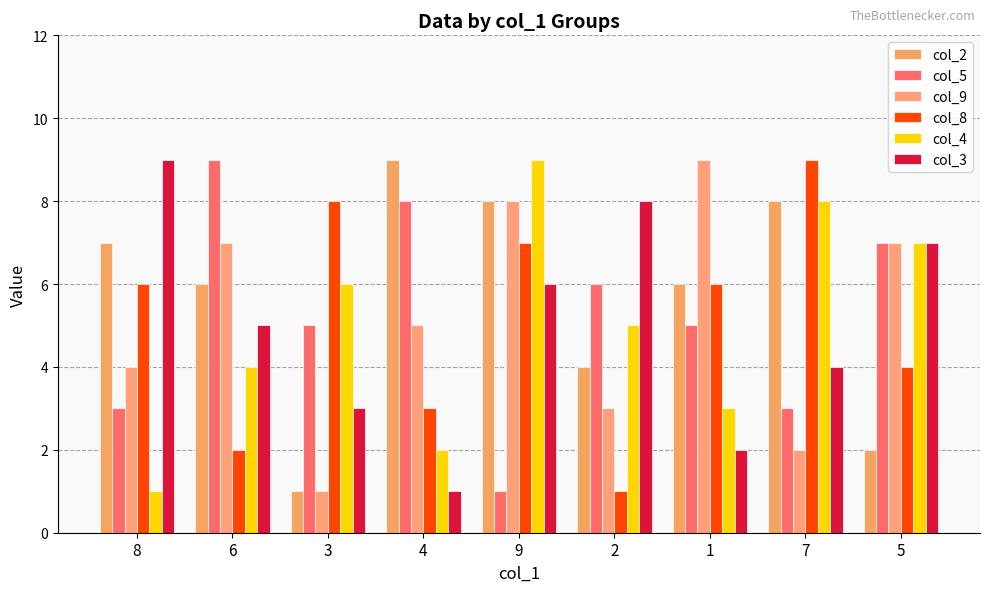

What is the total value across all series at 5?

34